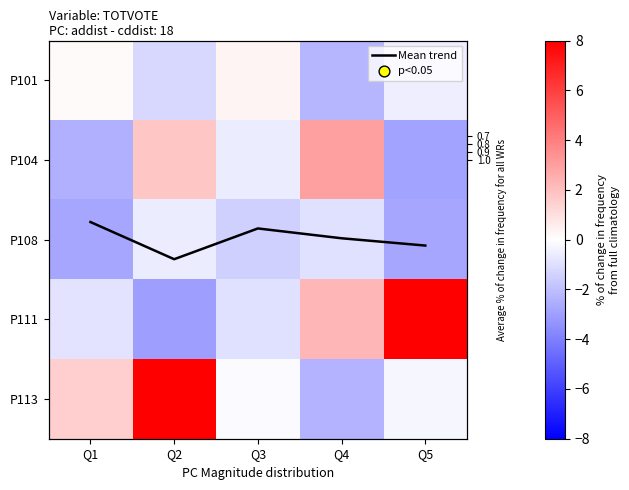

At how many categories does at least one series exceed -2?

5